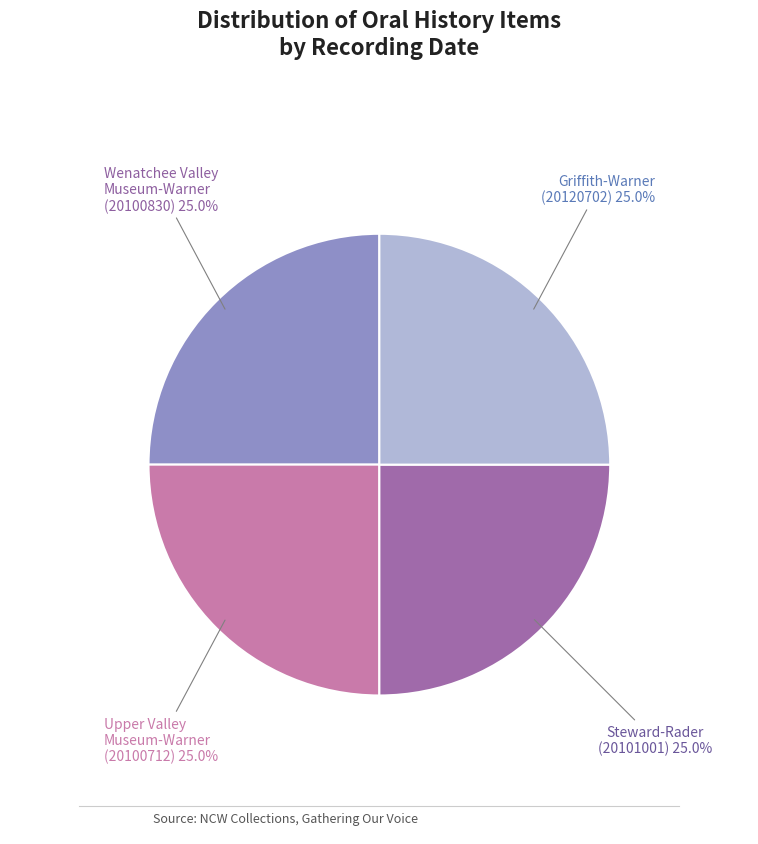

Is there a majority slice in this chart?

No